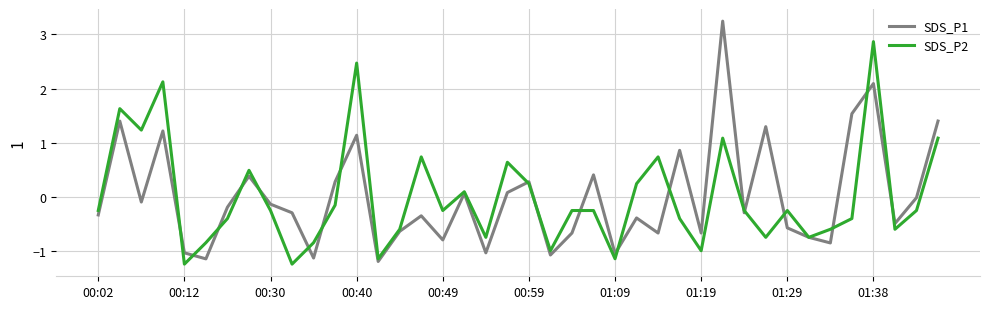

Rank the series by their maximum value, from lowest to highest.

SDS_P2, SDS_P1